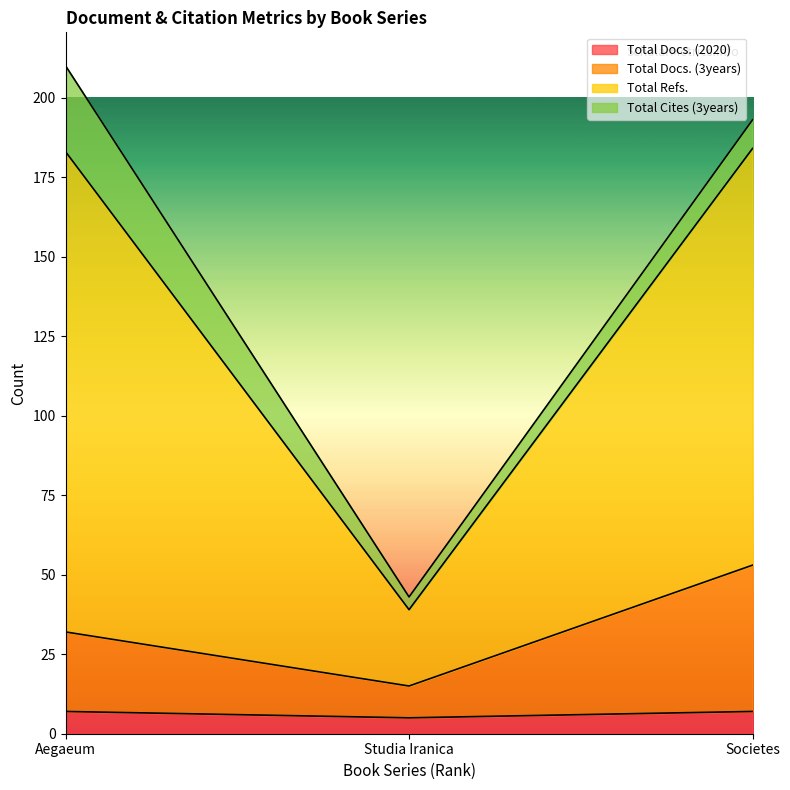

What is the highest value of the Total Docs. (2020) series?

7